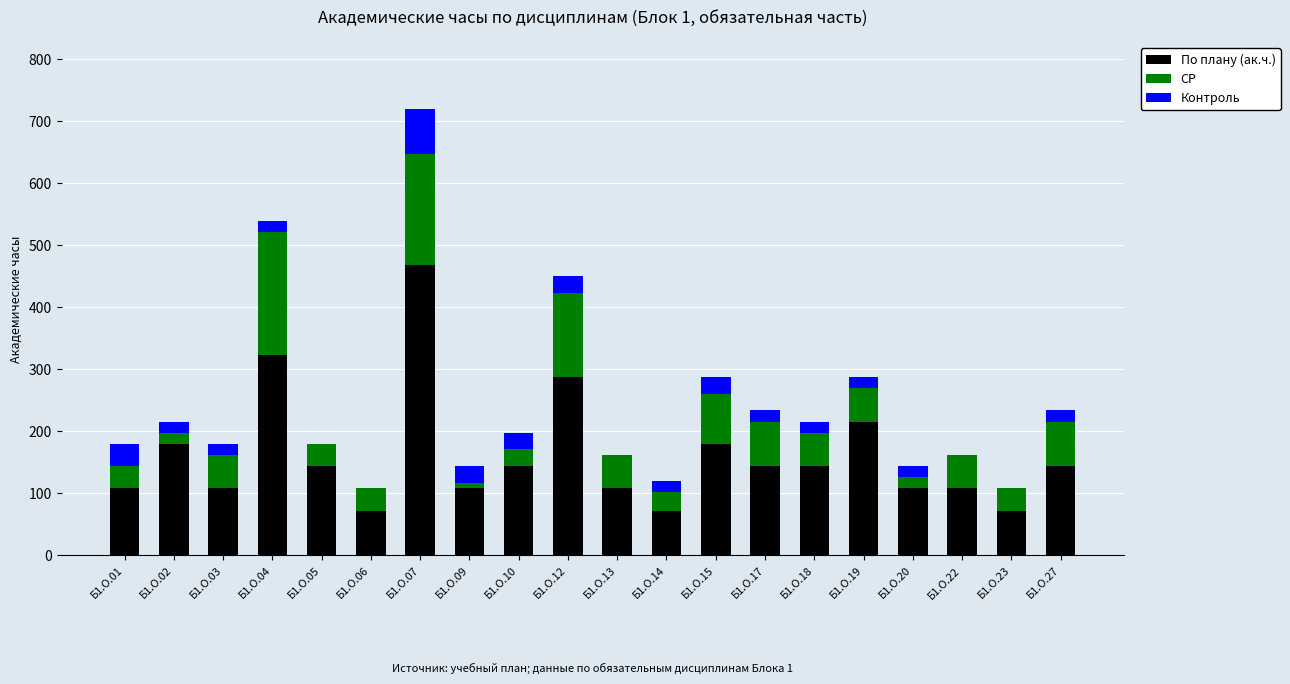

Read the По плану (ак.ч.) value at Б1.О.19, to the nearest 50.

200